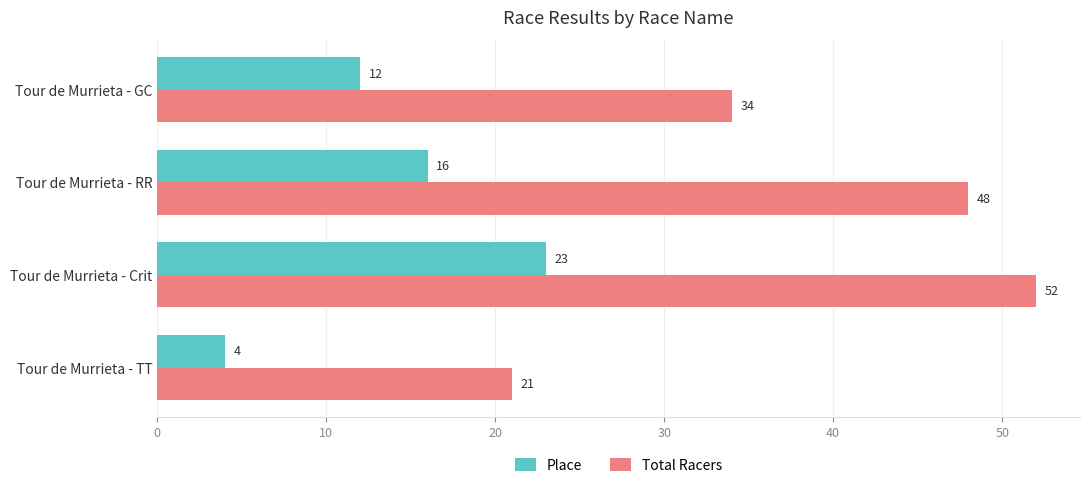

Which series has the largest range (max minus min)?

Total Racers